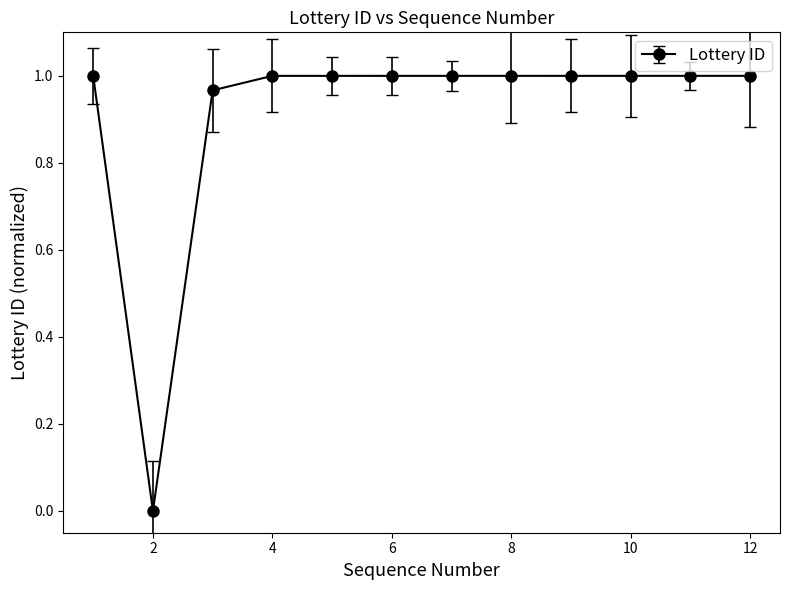

What is the average value?

0.9